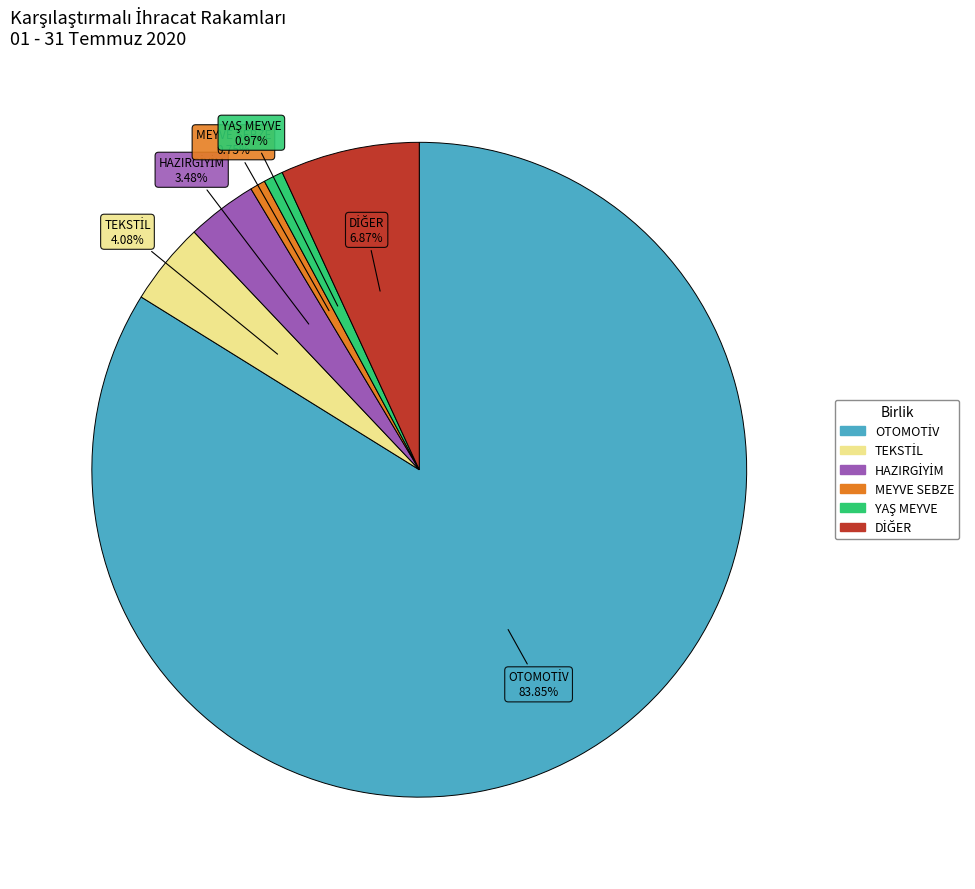

How many segments does this pie chart have?

6